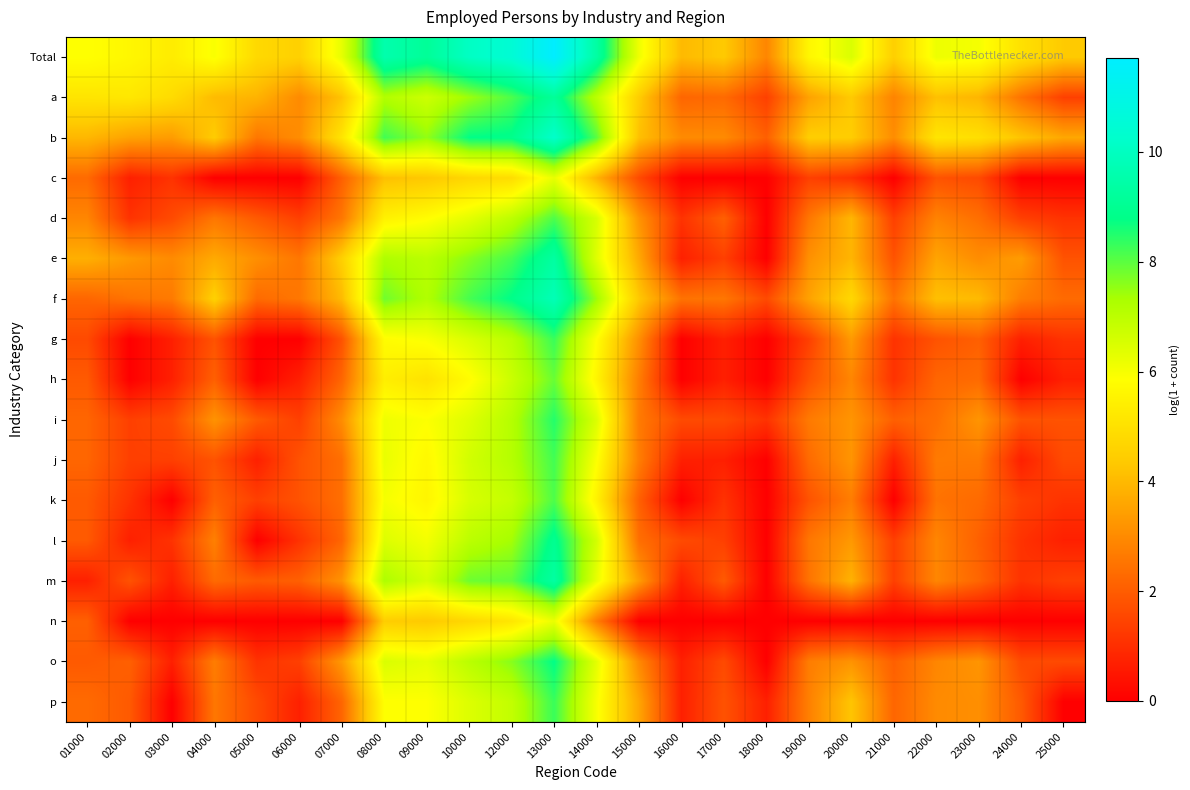

What is the total value across all series at 21000?

28.1